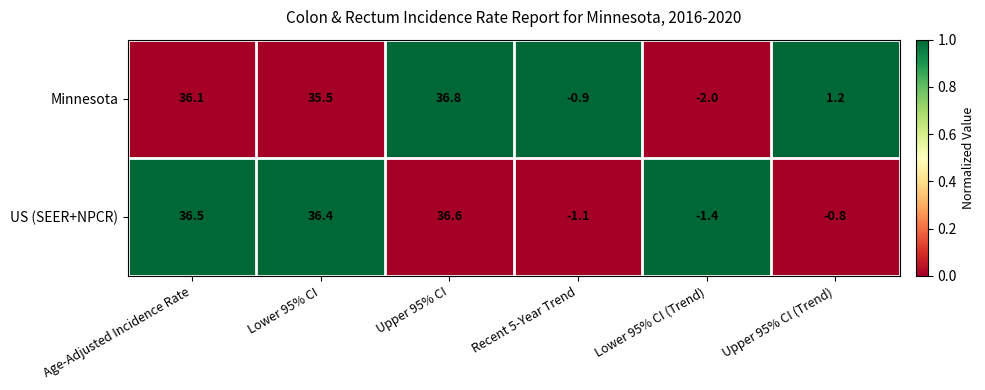

What is the sum of all Minnesota values?

106.7